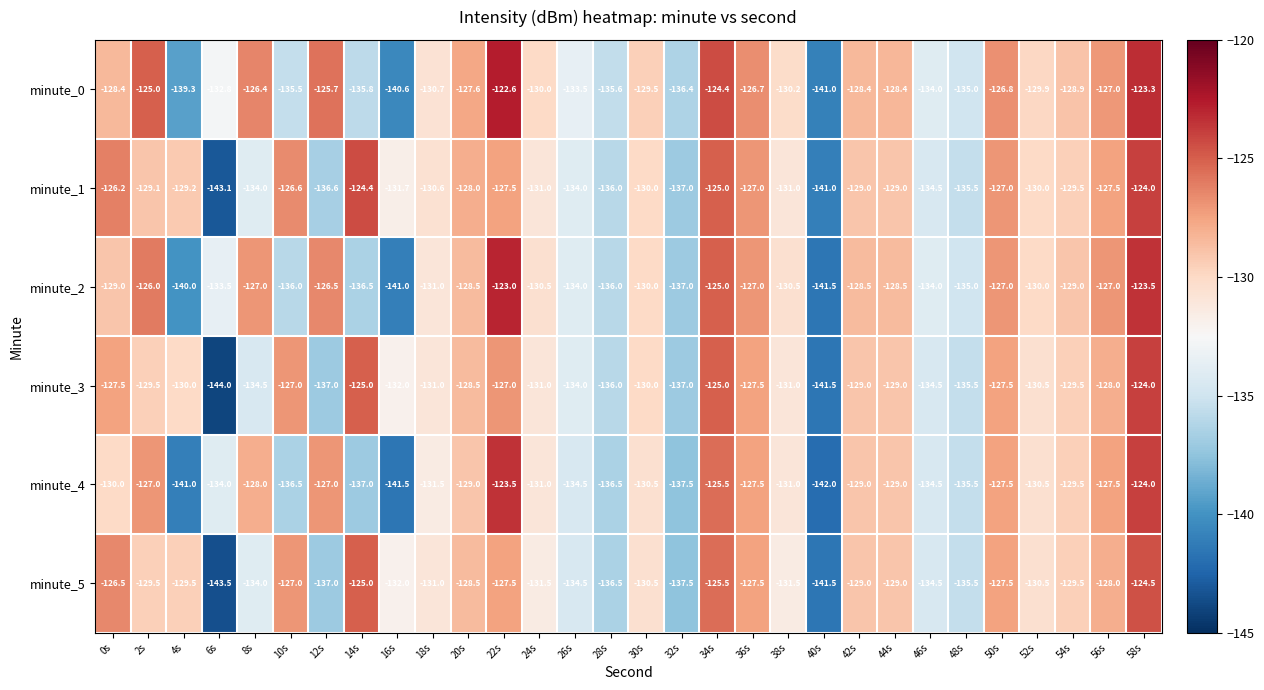

What is the greatest value displayed?

-122.6